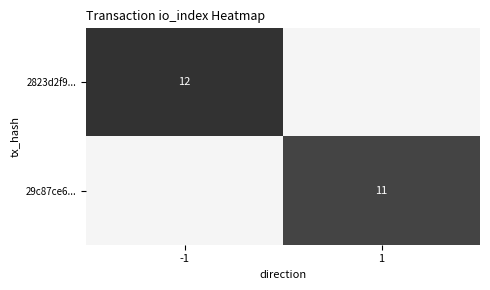

Is it true that 29c87ce6... equals 11 at 1?

True